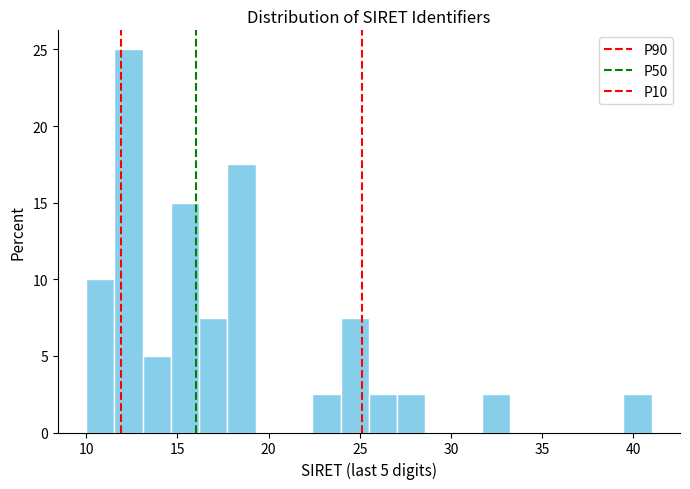

Read against the x-axis, roughly where is the centre of the tallest bar?

12.5